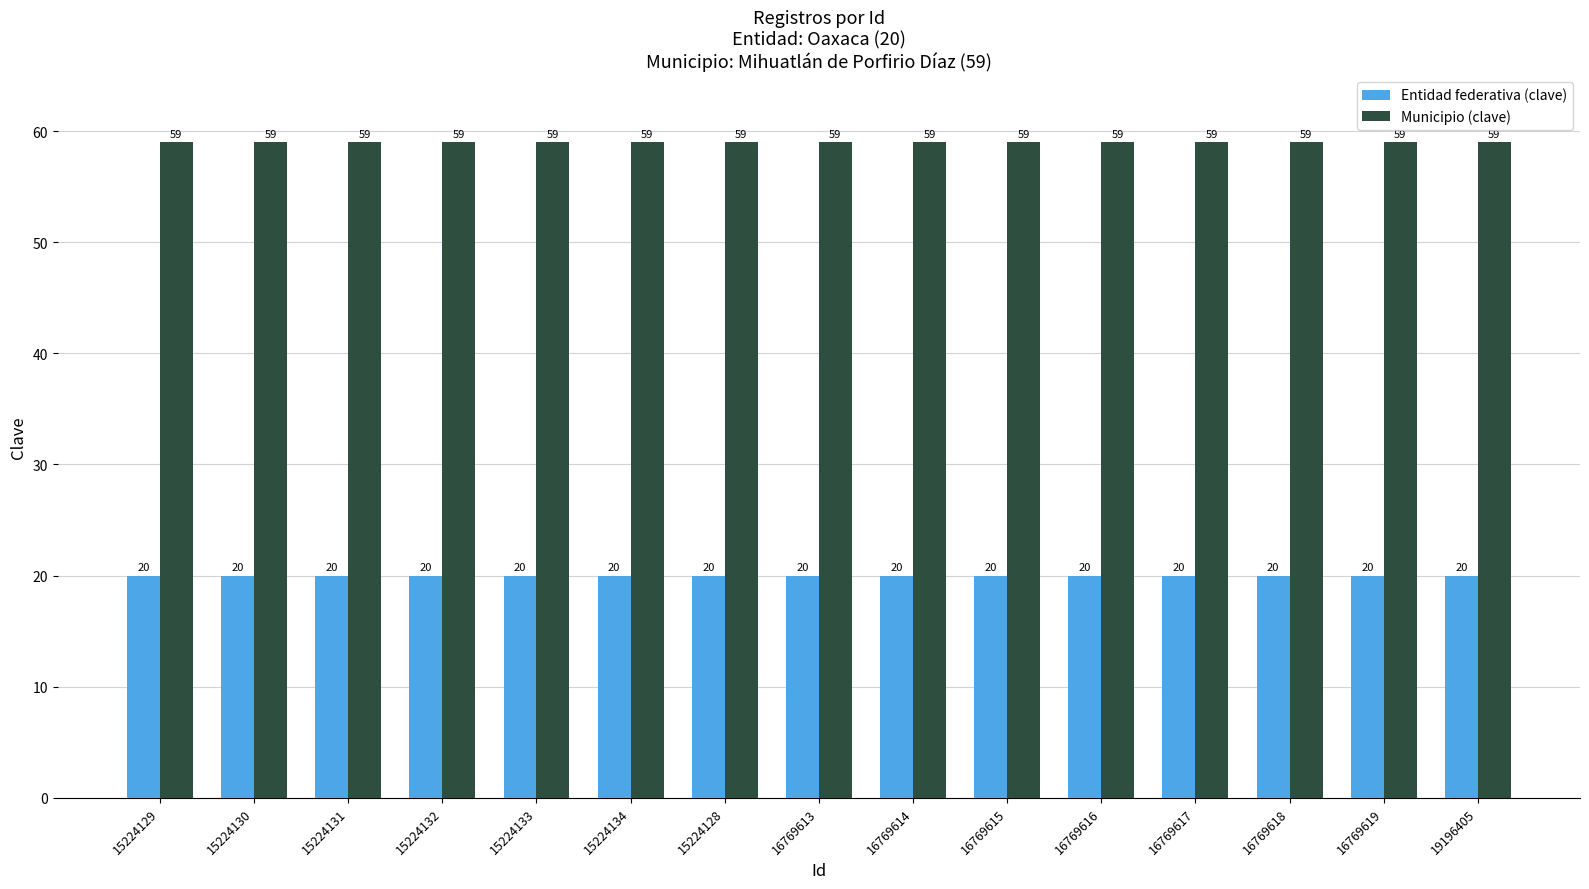

Rank the series at 15224128 from lowest to highest value.

Entidad federativa (clave), Municipio (clave)